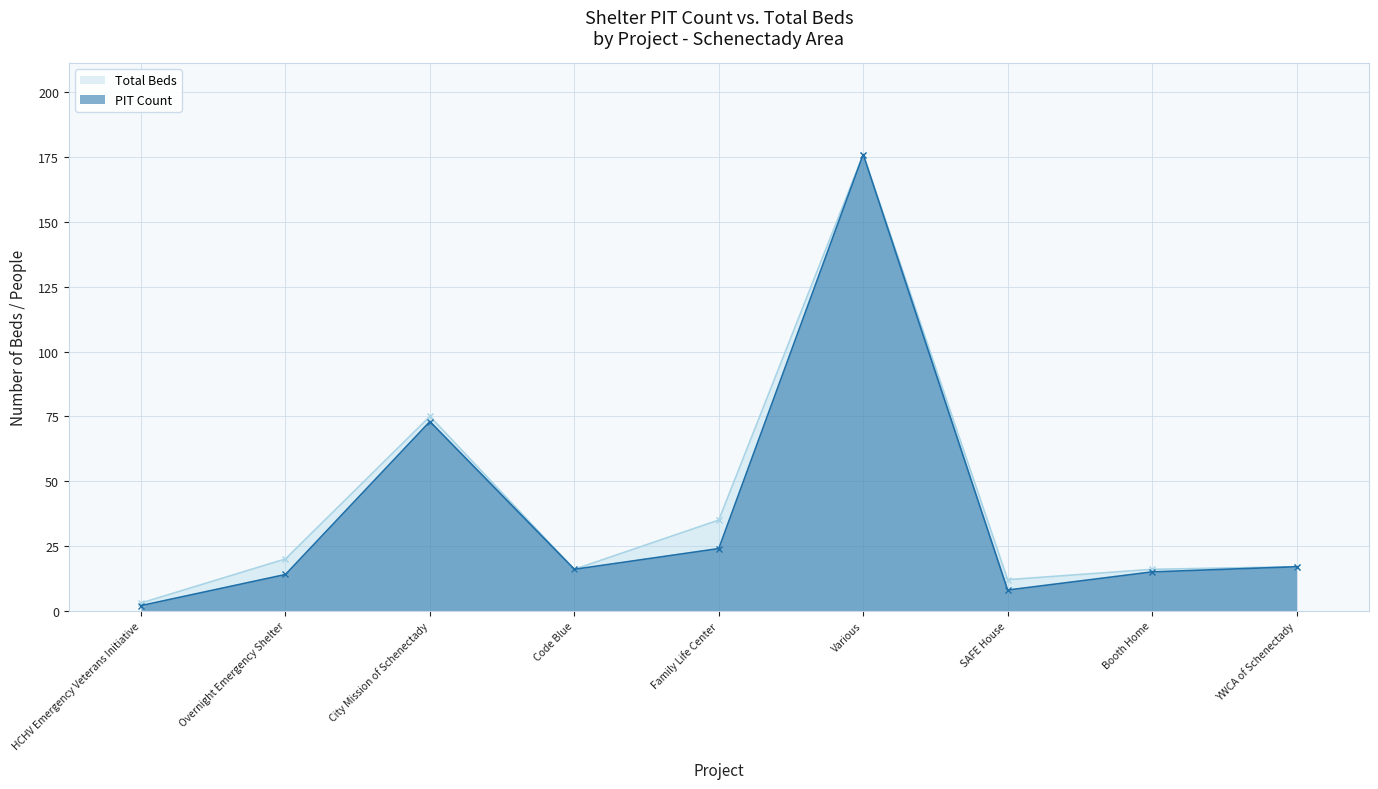

What are all the series names shown in the legend?

Total Beds, PIT Count